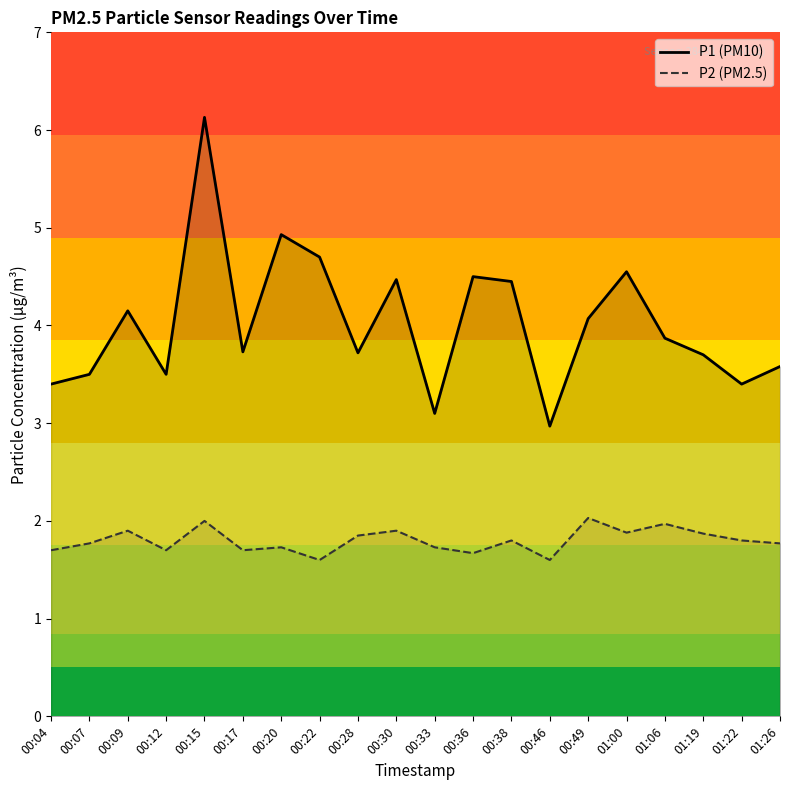

How many data points does each series have?

20